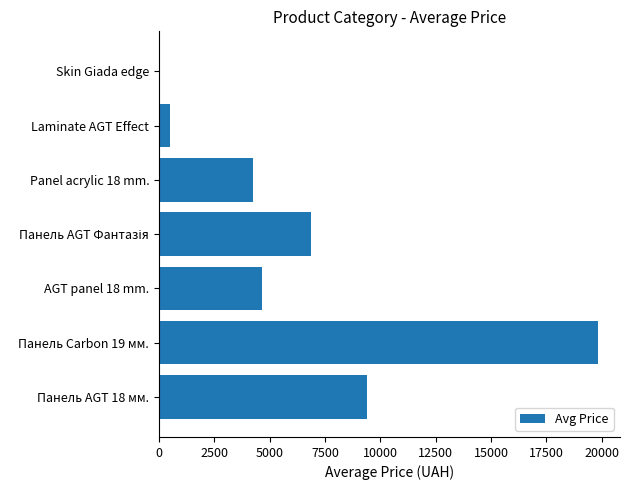

What is the average value?

6518.1